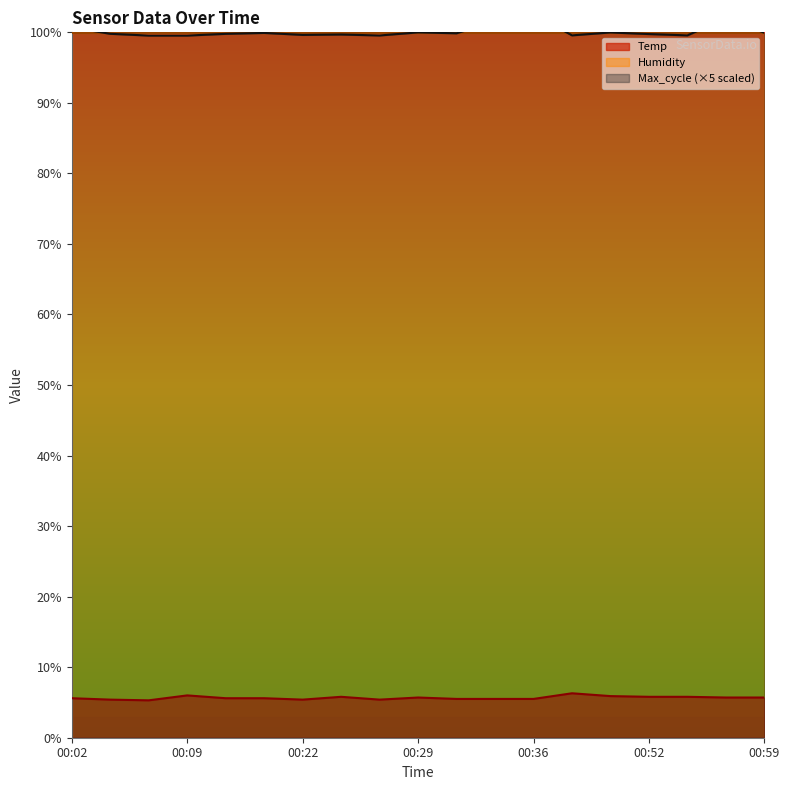

How many points are lower than both their immediate neighbors (excluding endpoints)?

3